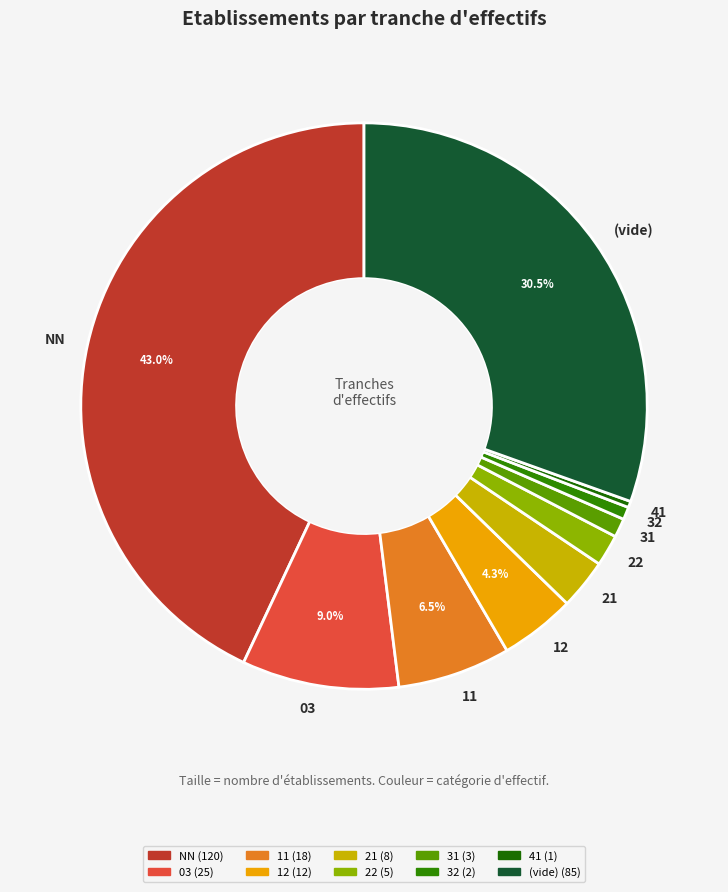

Which slice is the largest?

NN